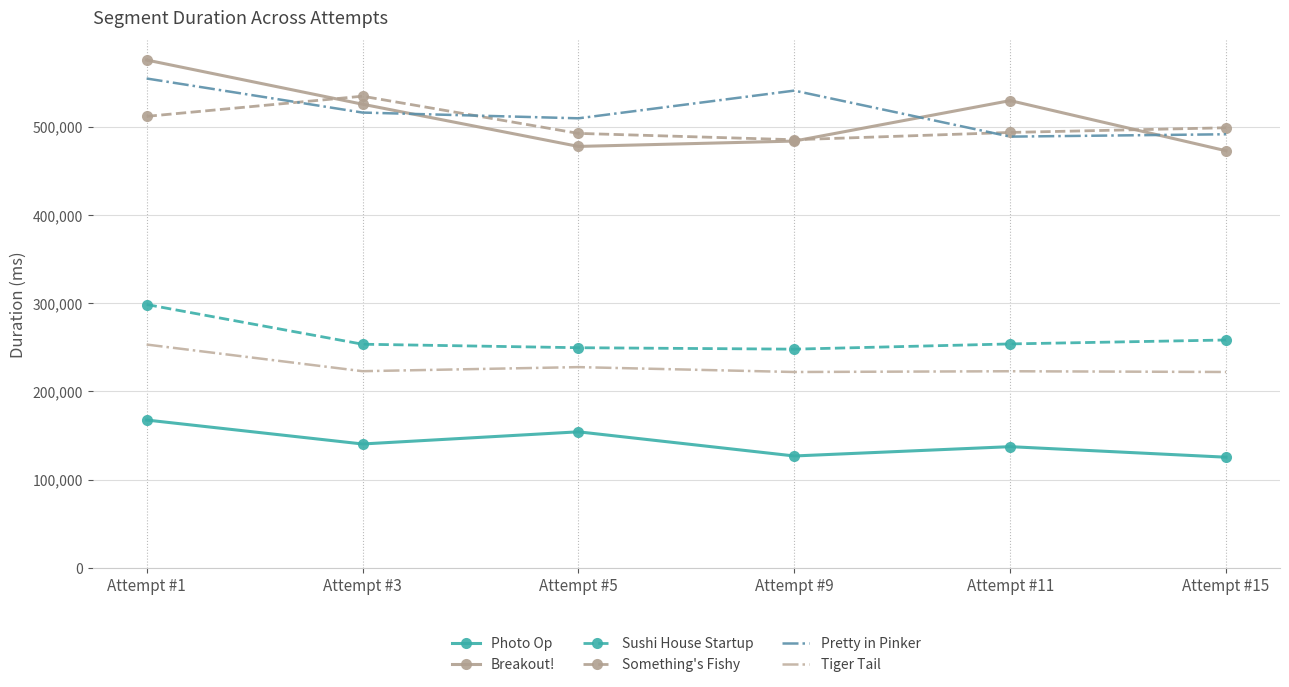

Which label corresponds to the largest value in the chart?

Attempt #1